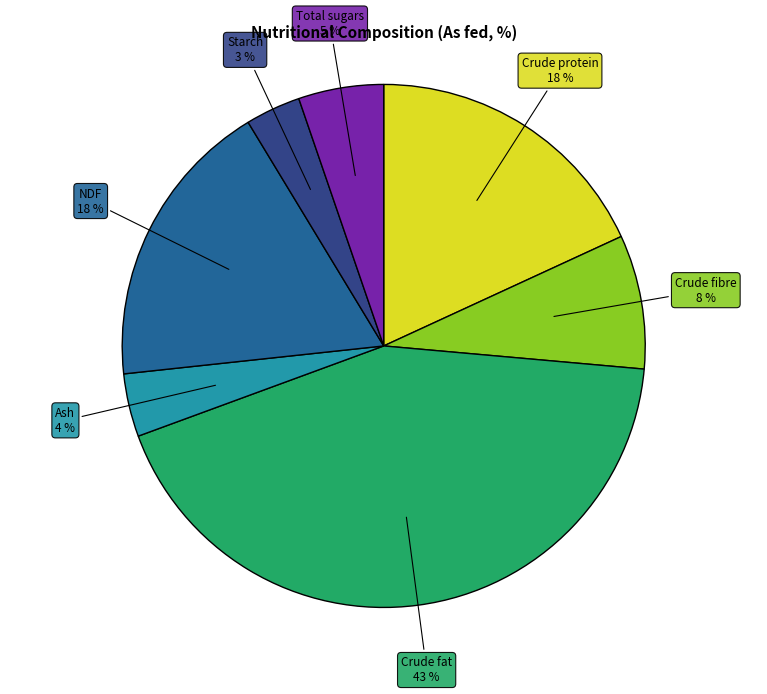

To the nearest percent, what percentage of the pie is Ash?

4%